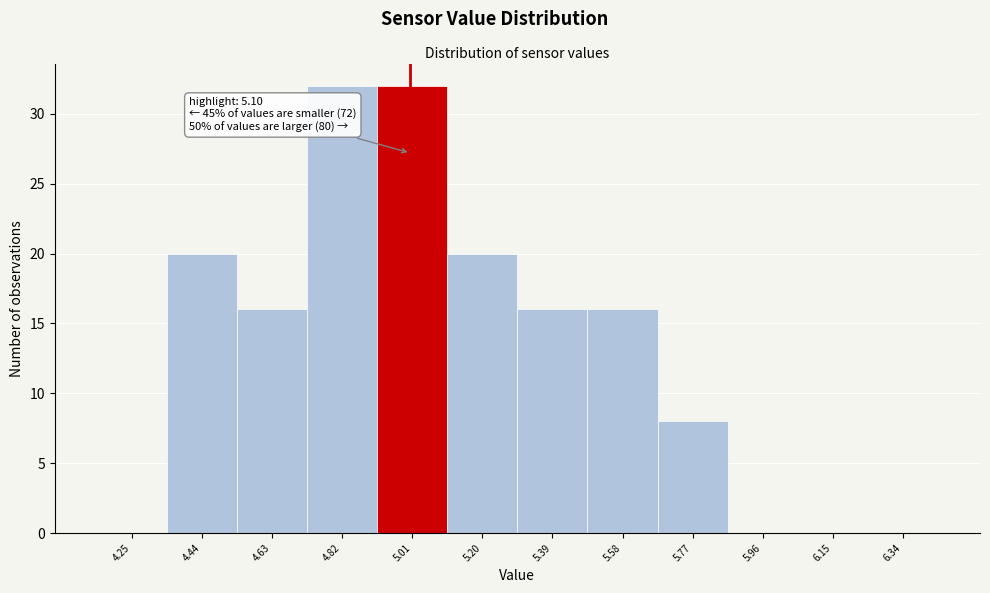

Reading left to right, extract all data points from this chart.

4.25=0	4.44=20	4.63=16	4.82=32	5.01=32	5.20=20	5.39=16	5.58=16	5.77=8	5.96=0	6.15=0	6.34=0